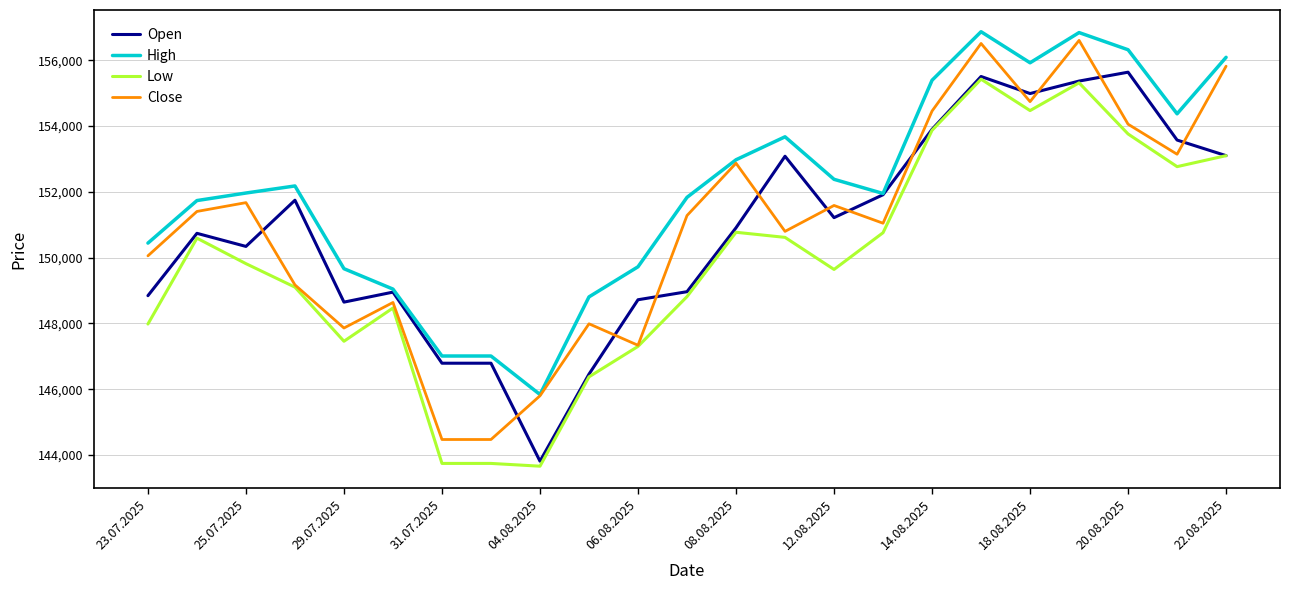

Is this an area chart (filled region under the line)?

No